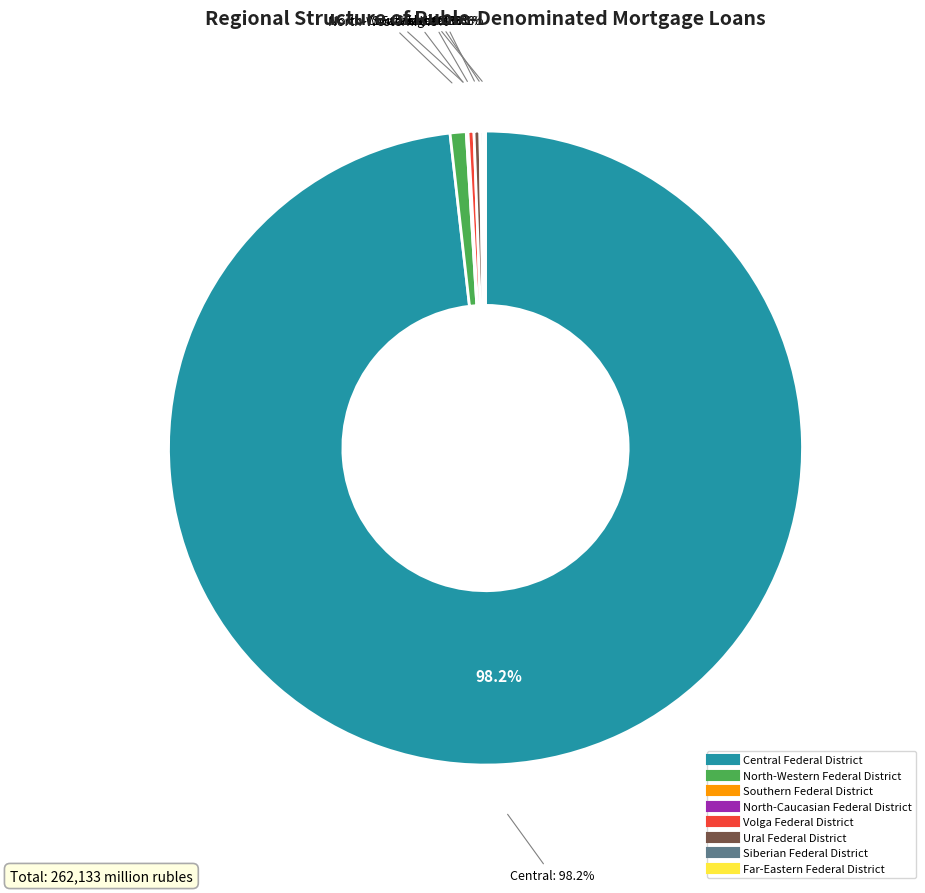

To the nearest percent, what percentage of the pie is North-Western Federal District?

1%